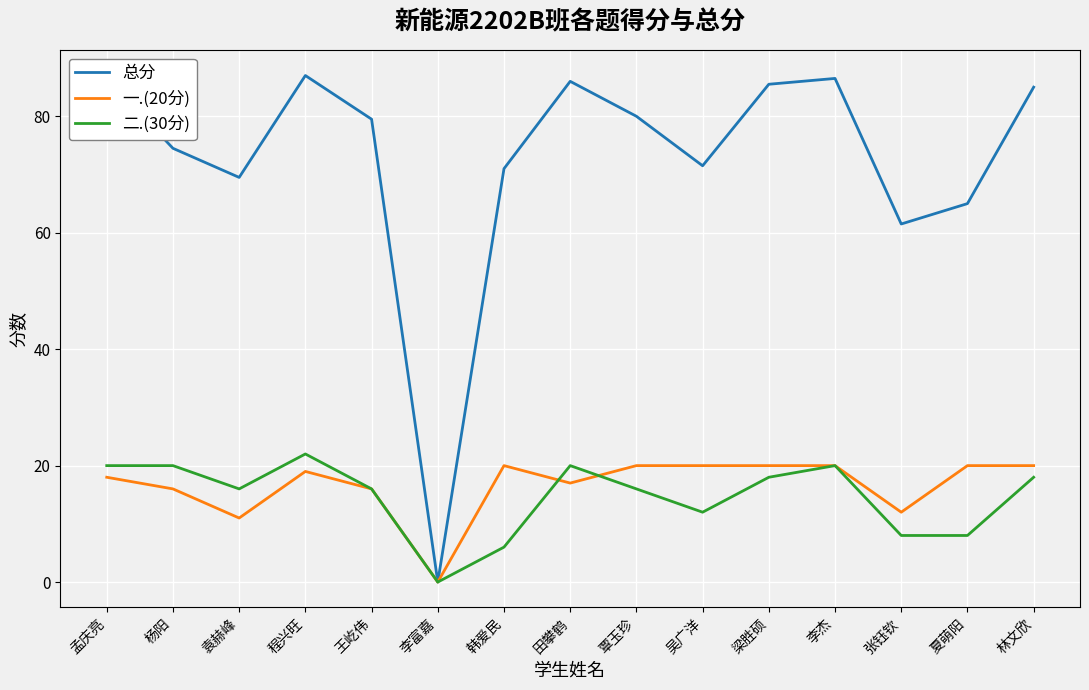

At which label does 总分 first exceed 79?

孟庆亮